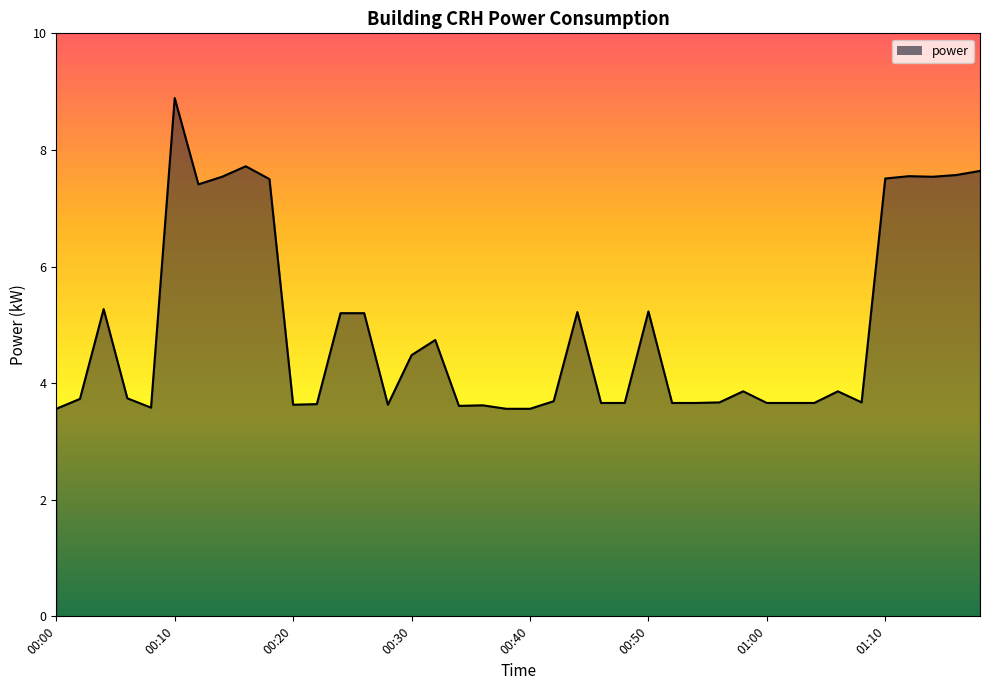

What is the minimum value shown in the chart?

3.6